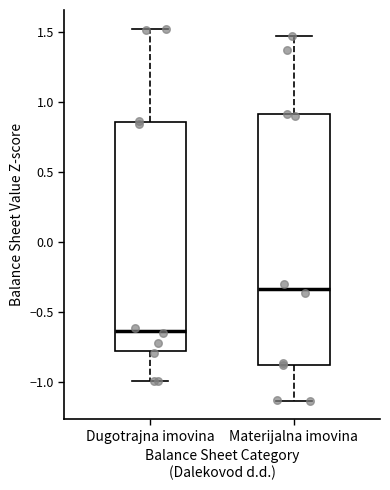

Reading left to right, transcribe this box plot: for each box, give where its median line is, the range the box spans, and where its two whiskers end, as read against the y-axis. The values are not printed on the chart, so give them approximately, as read against the axis.

Dugotrajna imovina: median -0.65, box -0.75 to 0.85, whiskers -1.00 to 1.55
Materijalna imovina: median -0.35, box -0.85 to 0.90, whiskers -1.15 to 1.45